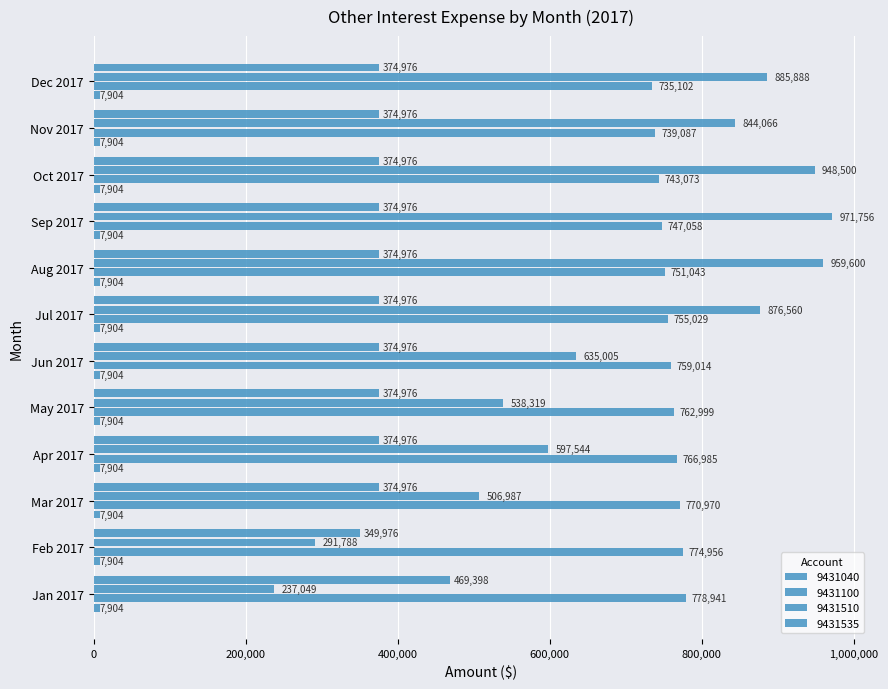

At which label does 9431100 reach its peak?

Jan 2017